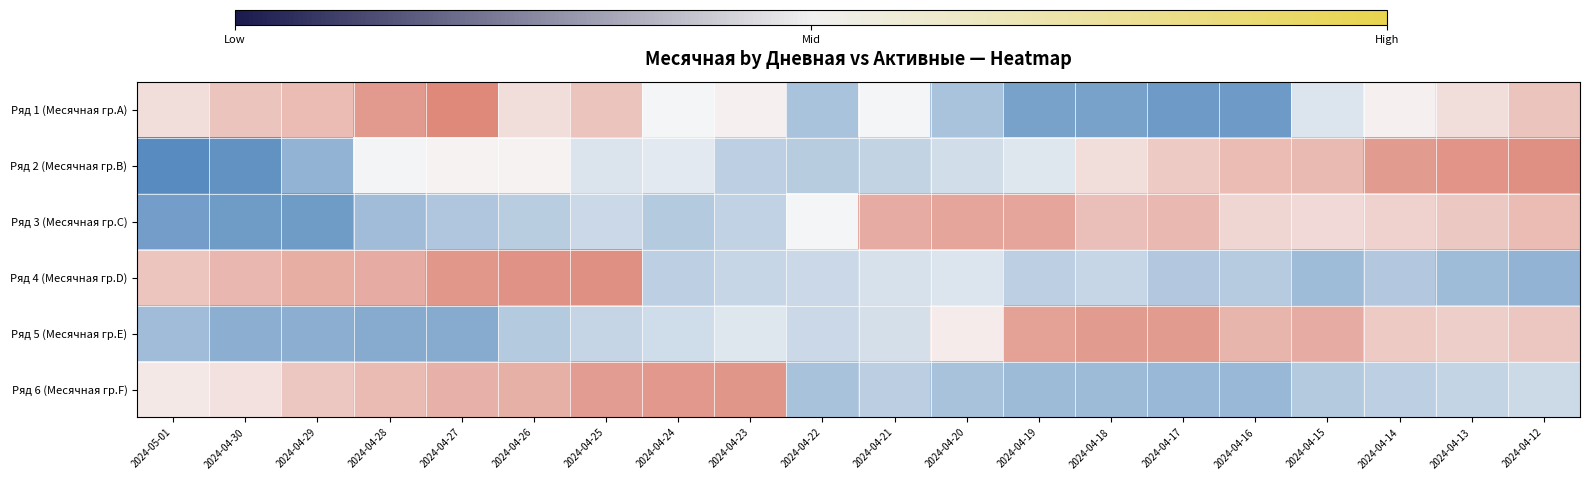

How many data points does each series have?

20